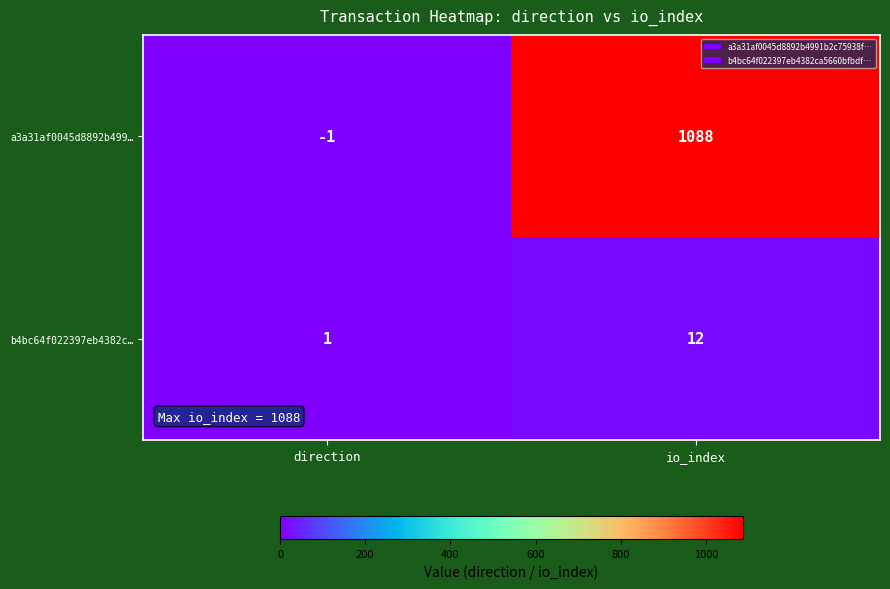

Which series has the largest range (max minus min)?

a3a31af0045d8892b499…